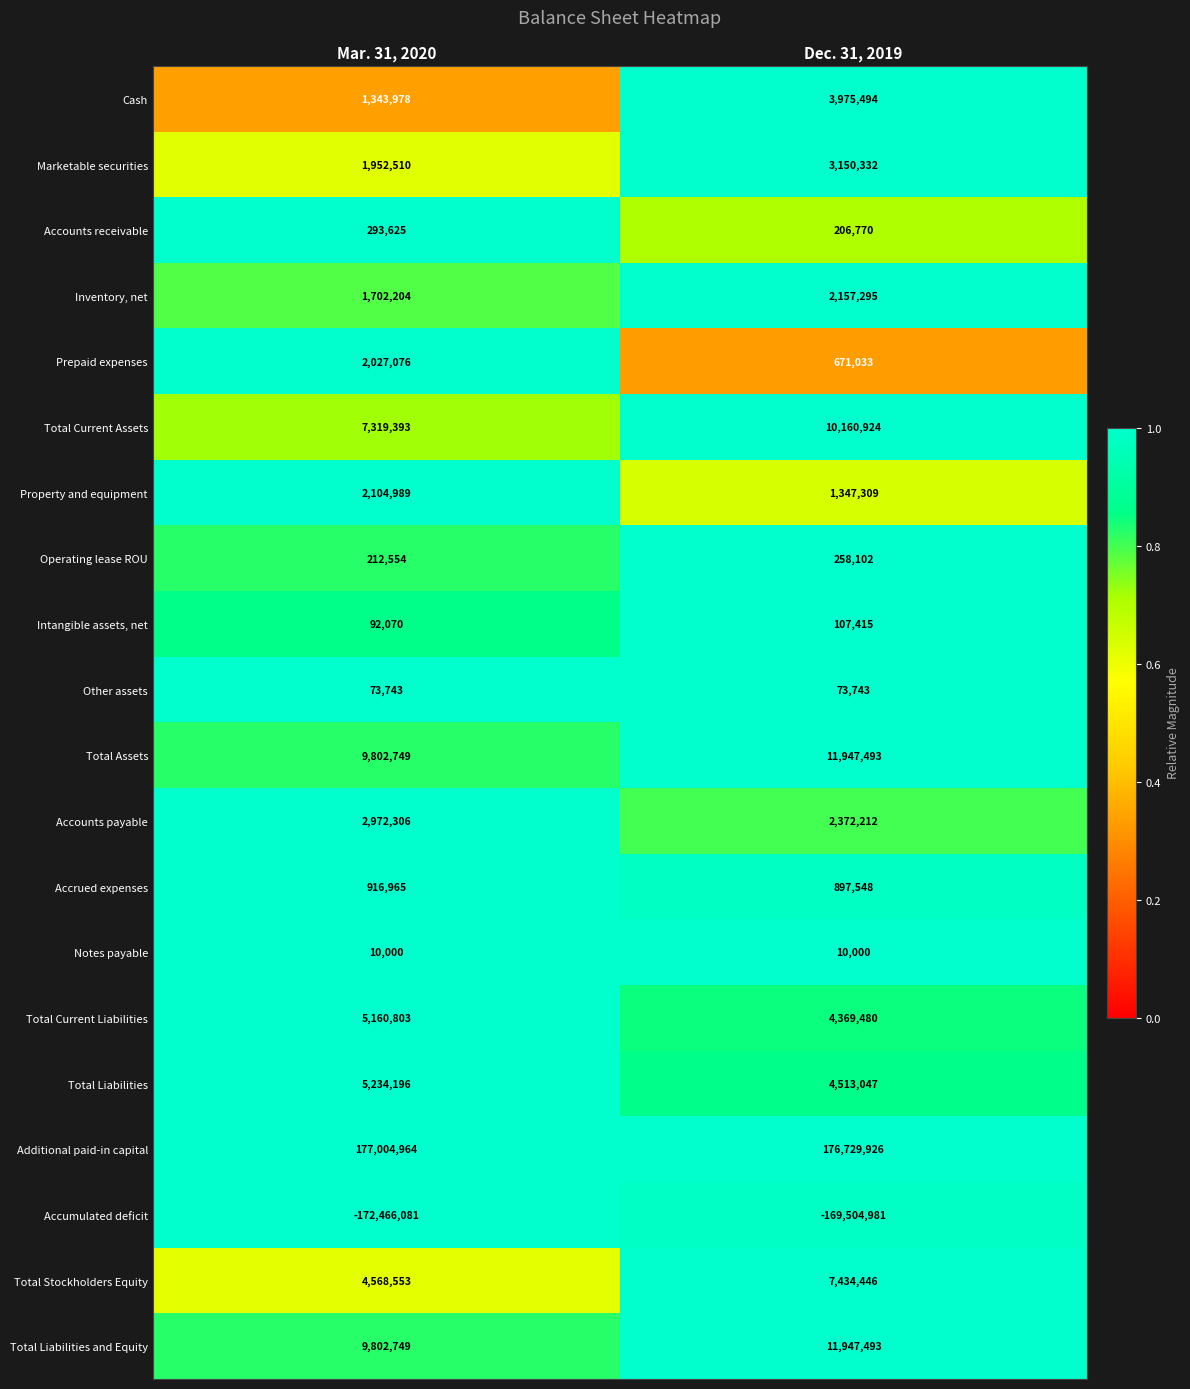

What value does the Prepaid expenses series have at Mar. 31, 2020?

2027076